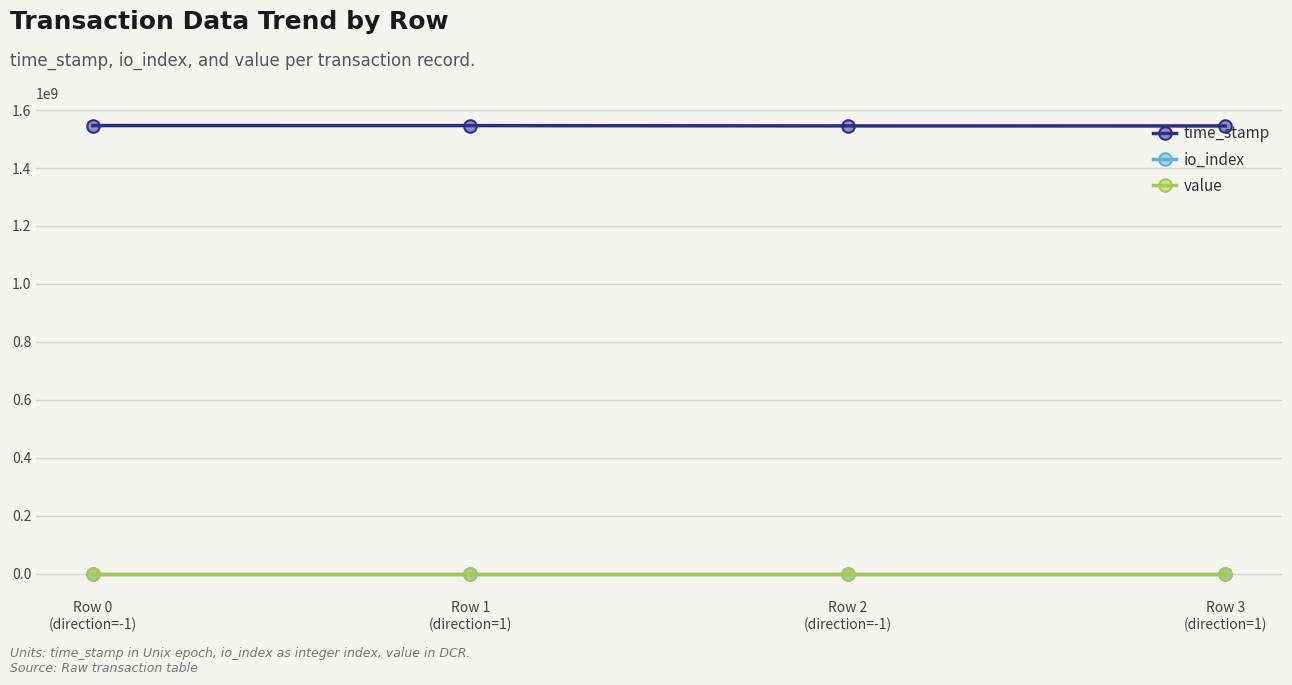

How many data points in time_stamp are less than 1546328857?

2